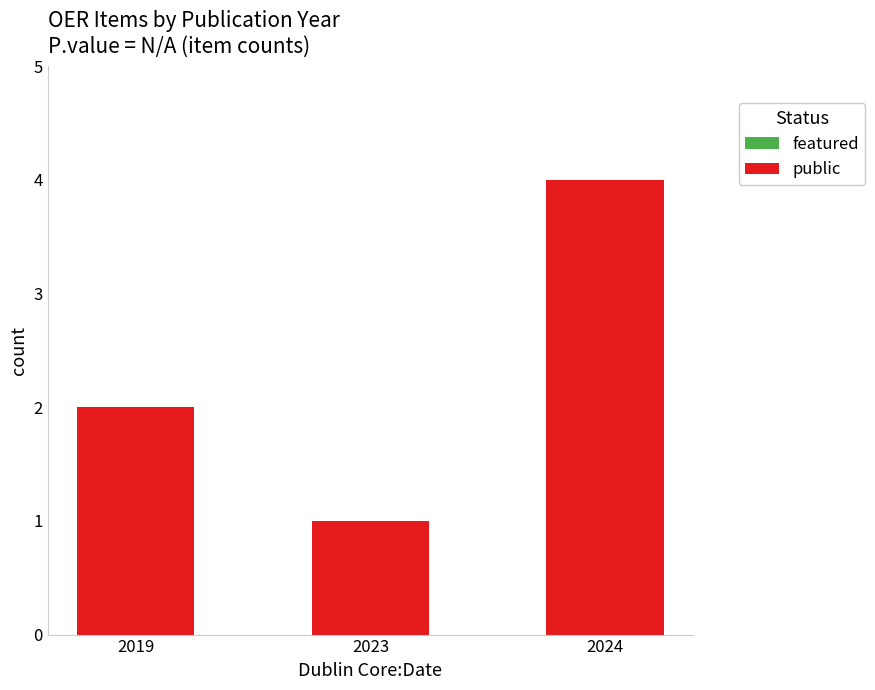

How many bars are there in total?

3